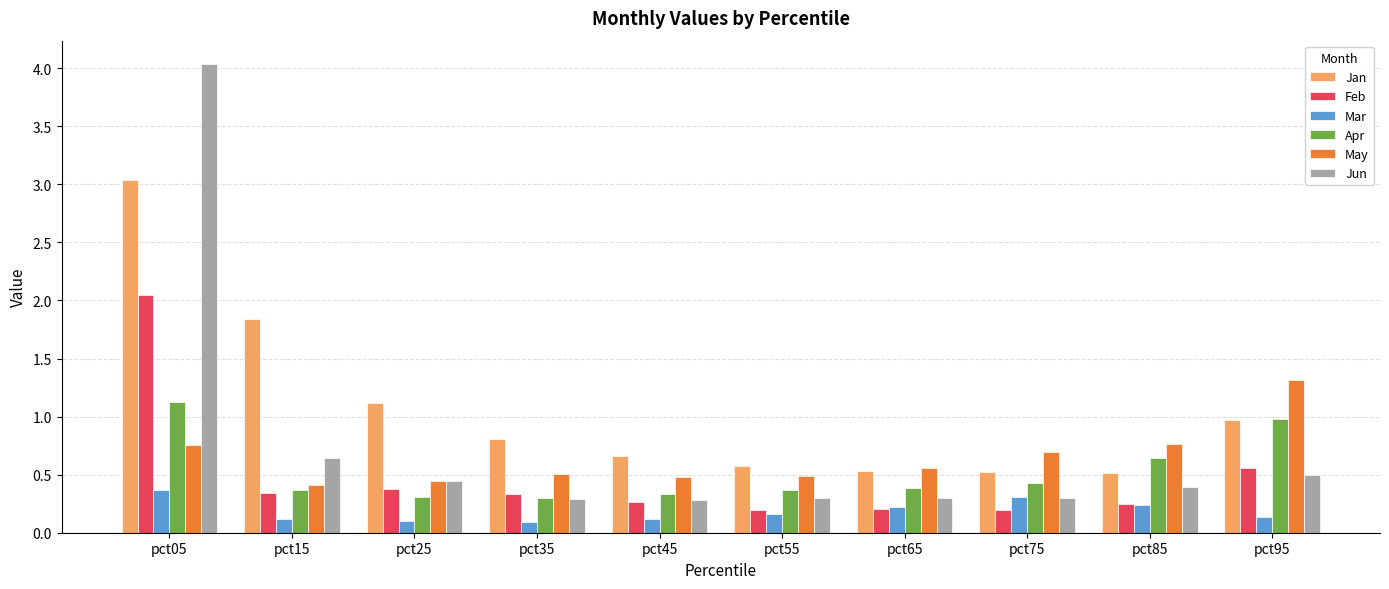

What is the difference between the highest and lowest values at pct95?

1.2